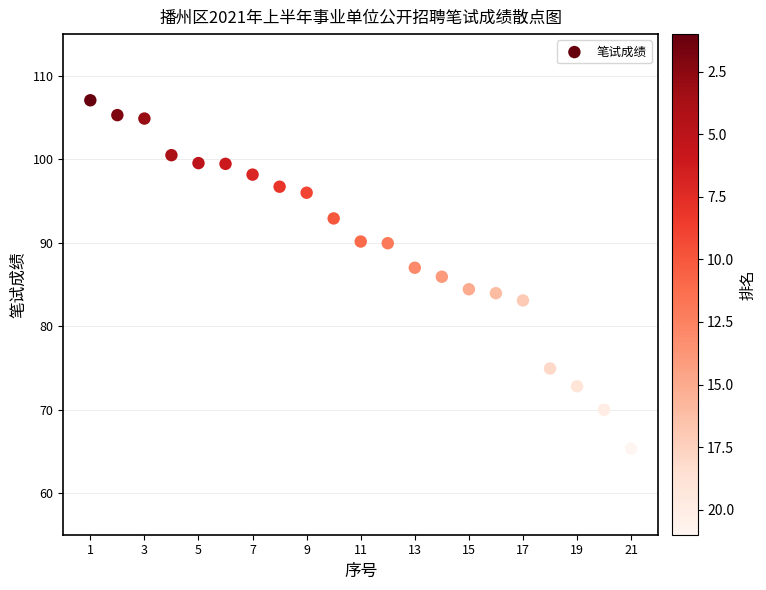

What is the range of Y values (max minus min)?

41.8